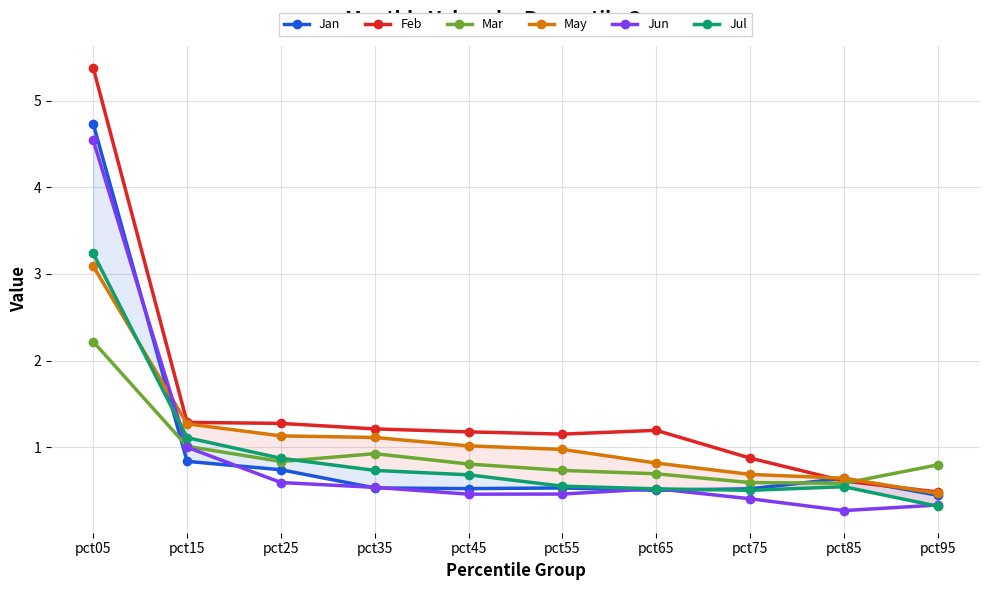

What is the value of the Jul point at the 10th from the left?

0.3